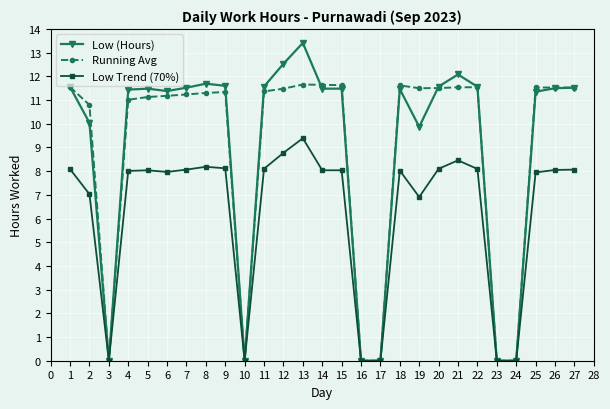

Read the Low Trend (70%) value at 19.

6.9